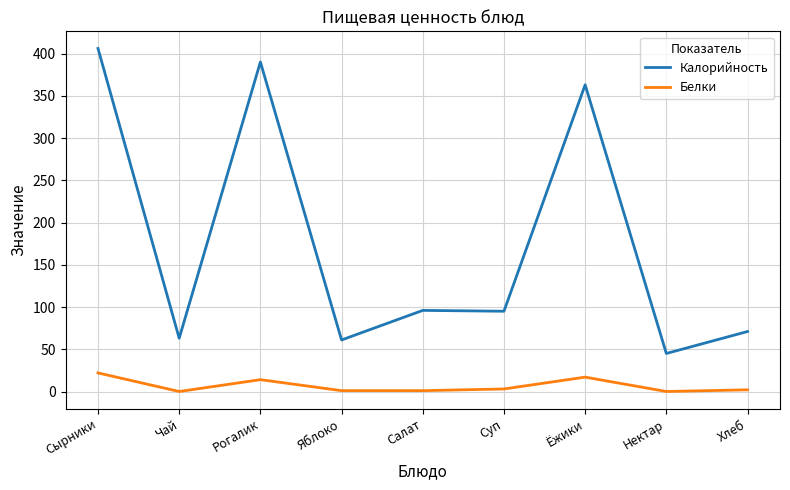

True or false: Калорийность and Белки intersect in this chart.

False